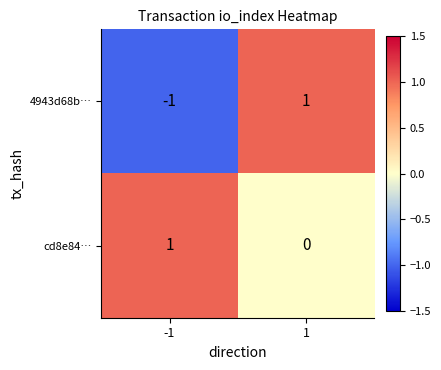

True or false: 4943d68b… has a value of 1 at 1.

True